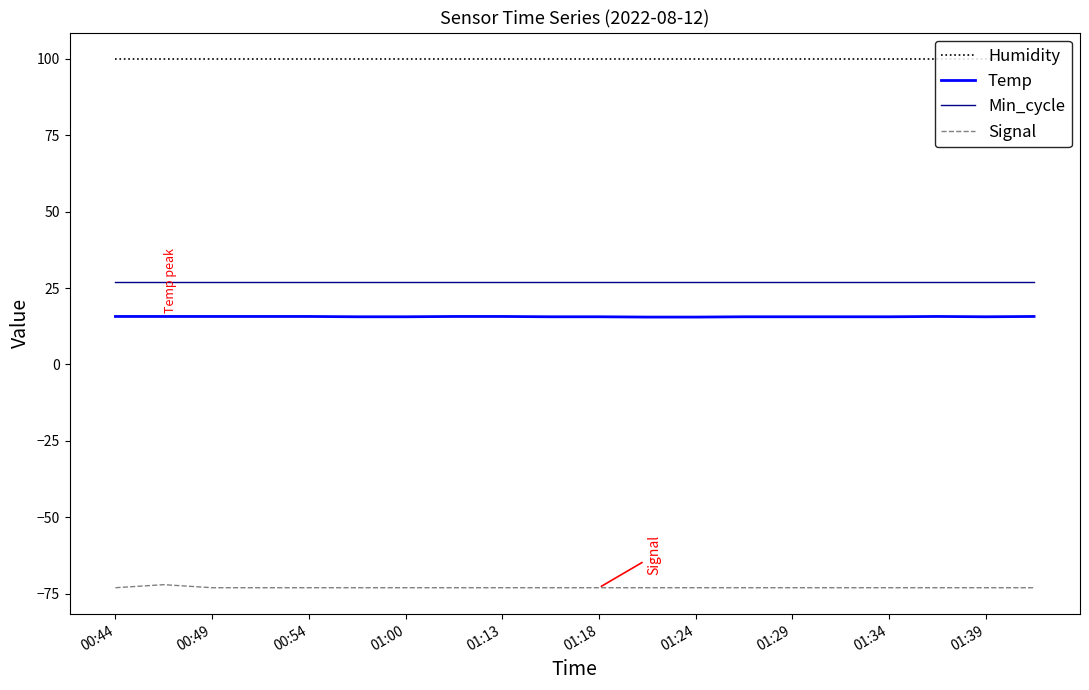

True or false: Min_cycle and Humidity intersect in this chart.

False